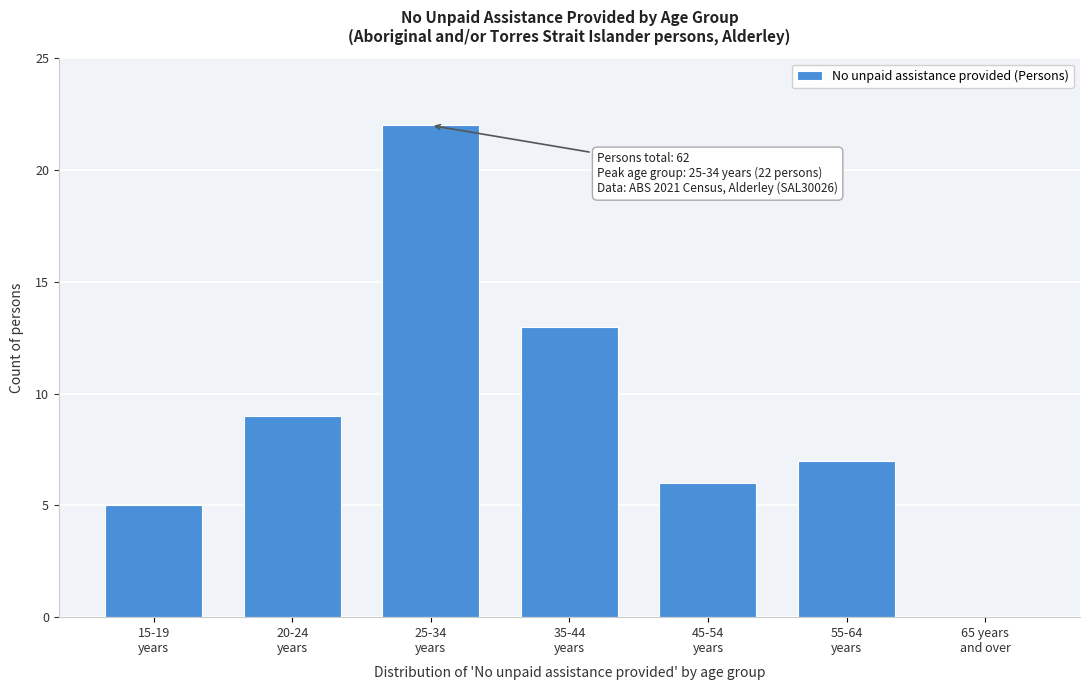

What is the sum of all values?

62